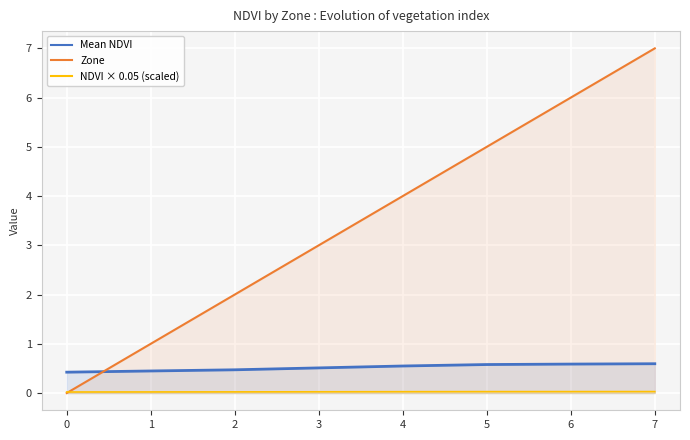

The Zone series shows 4.0 at 4. True or false?

True